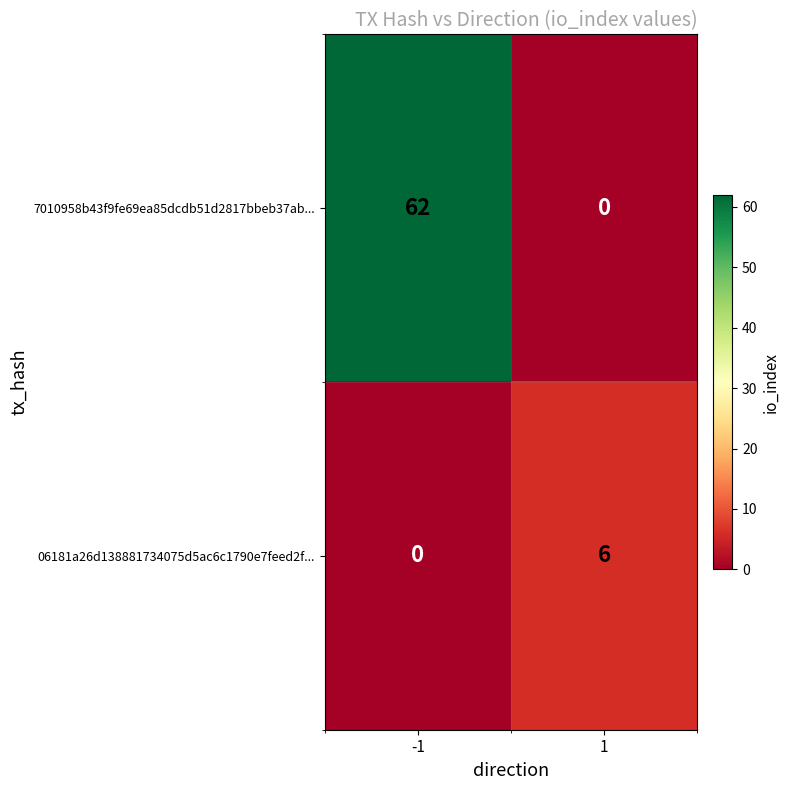

At how many categories does at least one series exceed 12?

1